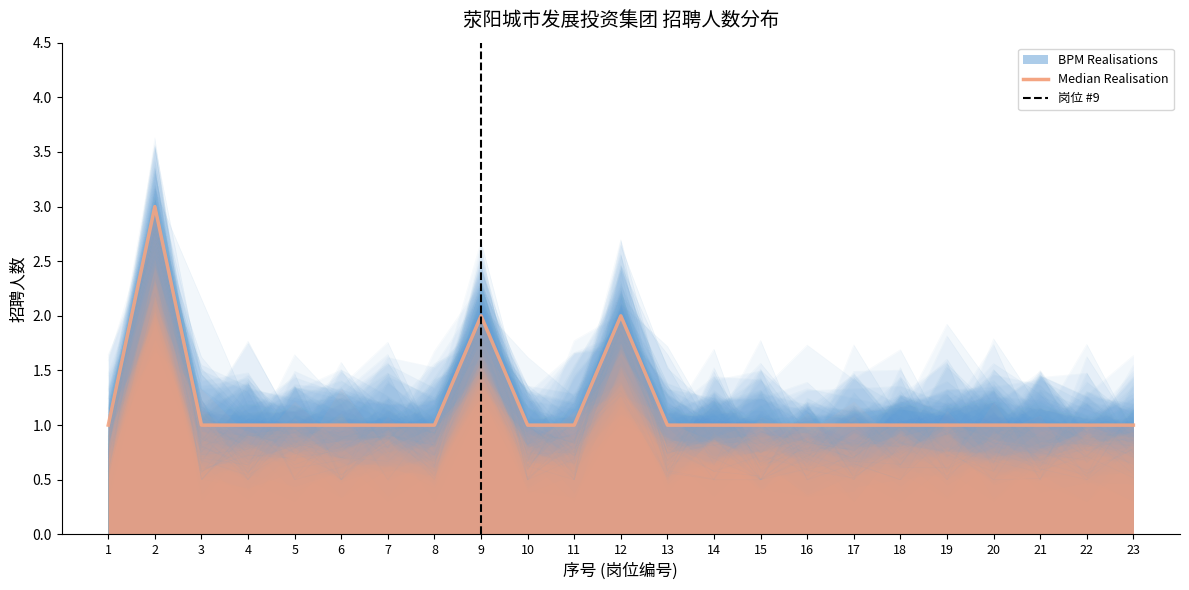

List the labels in order of value, smallest first.

1, 3, 4, 5, 6, 7, 8, 10, 11, 13, 14, 15, 16, 17, 18, 19, 20, 21, 22, 23, 9, 12, 2